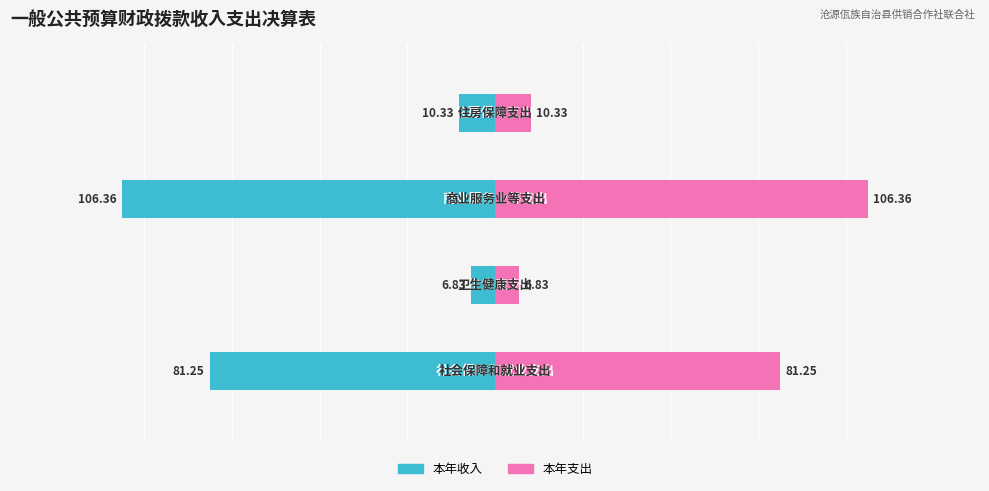

Which series has the widest spread of values?

本年收入